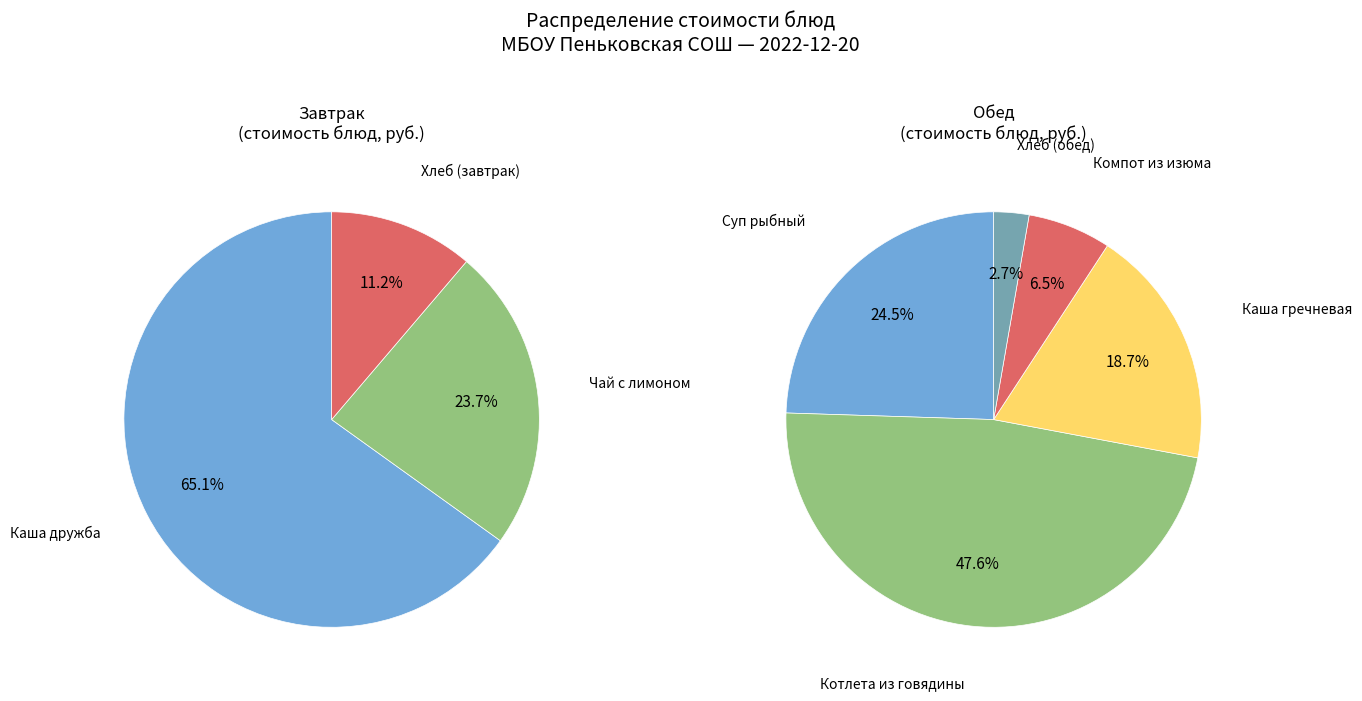

How many slices are in this pie chart?

8